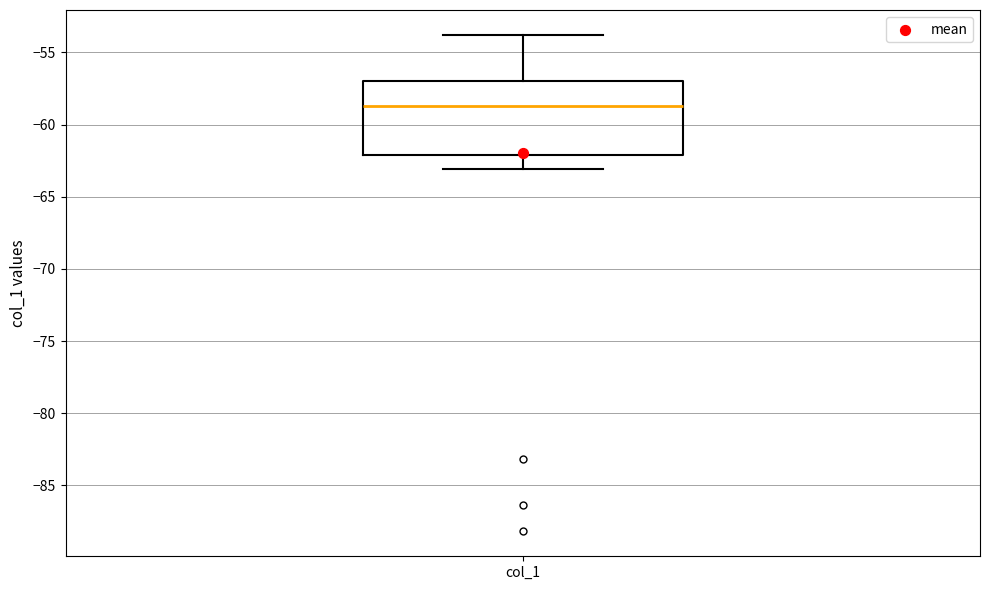

Transcribe this box plot: give where the median line is, the range the box spans, and where the two whiskers end, as read against the y-axis. The values are not printed on the chart, so give them approximately, as read against the axis.

median -58.5, box -62.0 to -57.0, whiskers -63.0 to -54.0